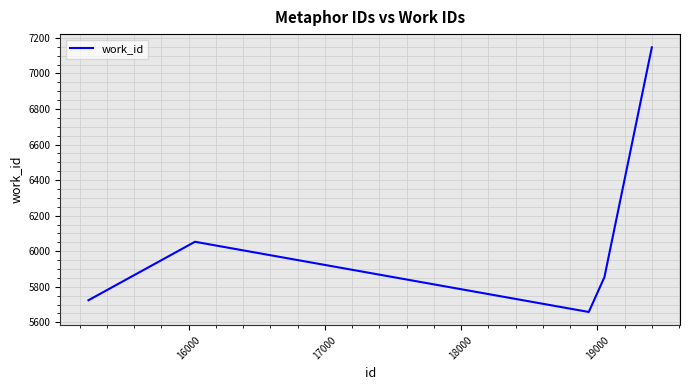

True or false: there are more than 2 points higher than both neighbors.

False